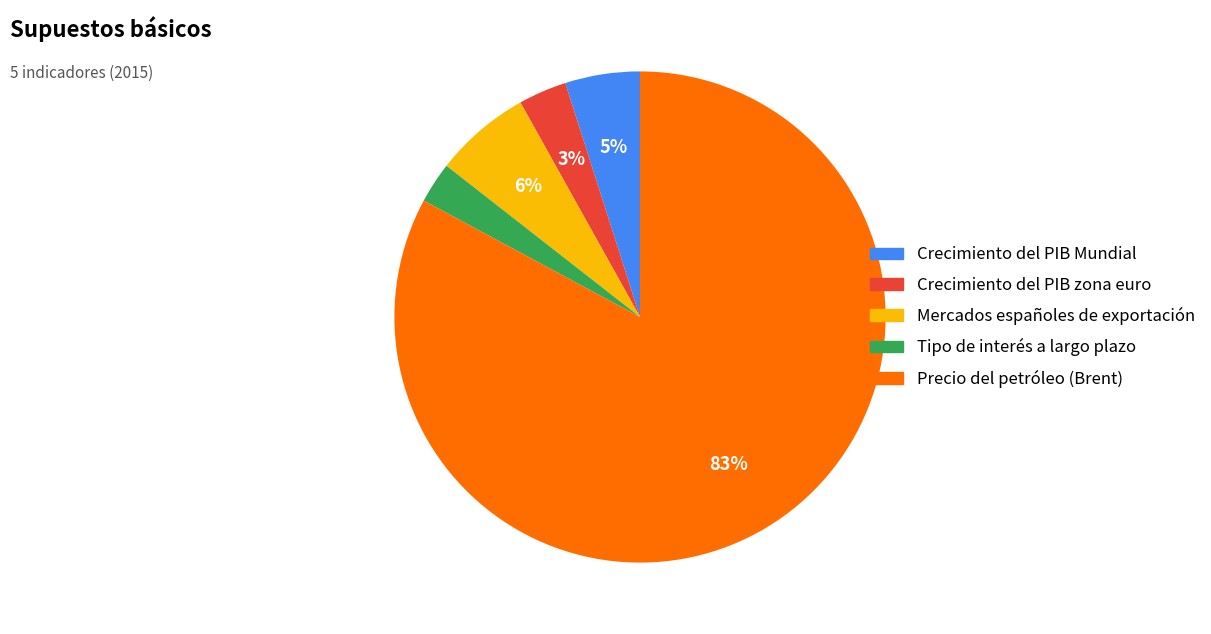

Is Crecimiento del PIB Mundial the majority of the pie?

No